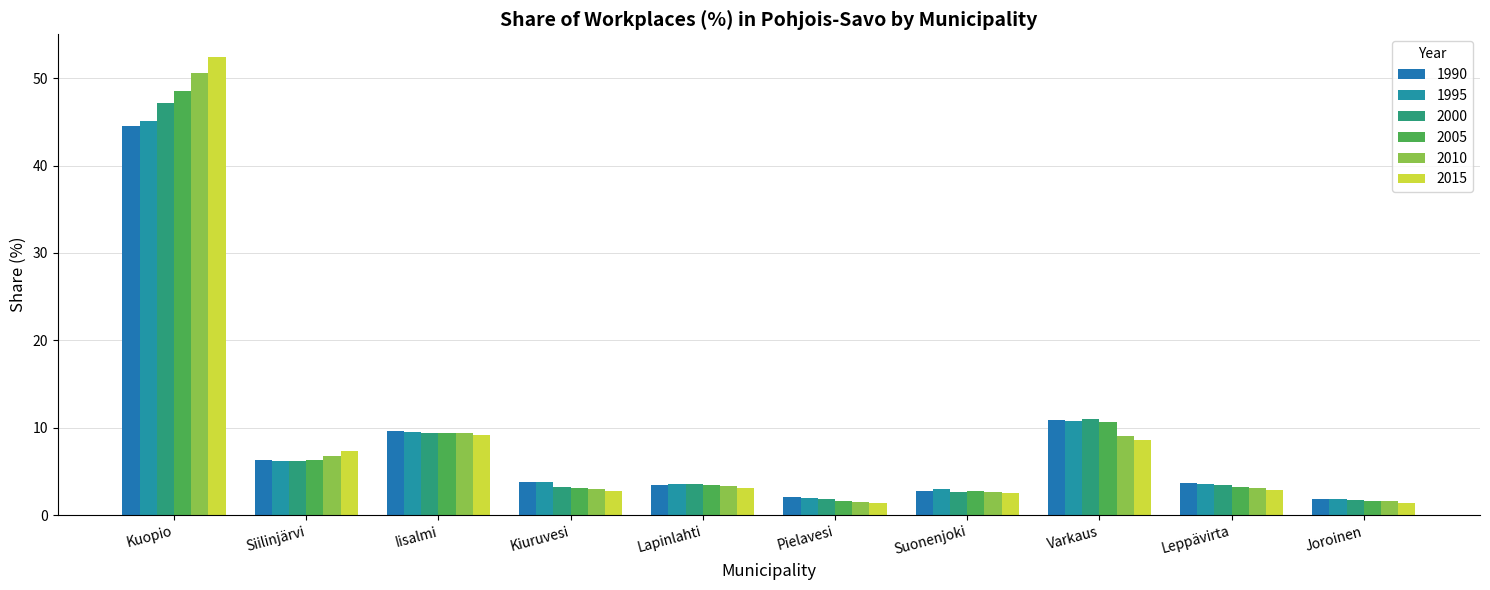

Which series changed the most between Kiuruvesi and Lapinlahti?

2015